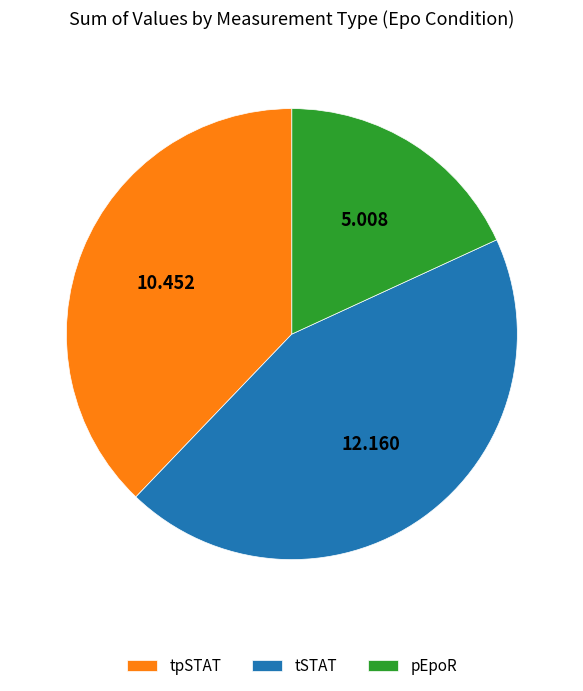

Rank the categories by value from lowest to highest.

pEpoR, tpSTAT, tSTAT